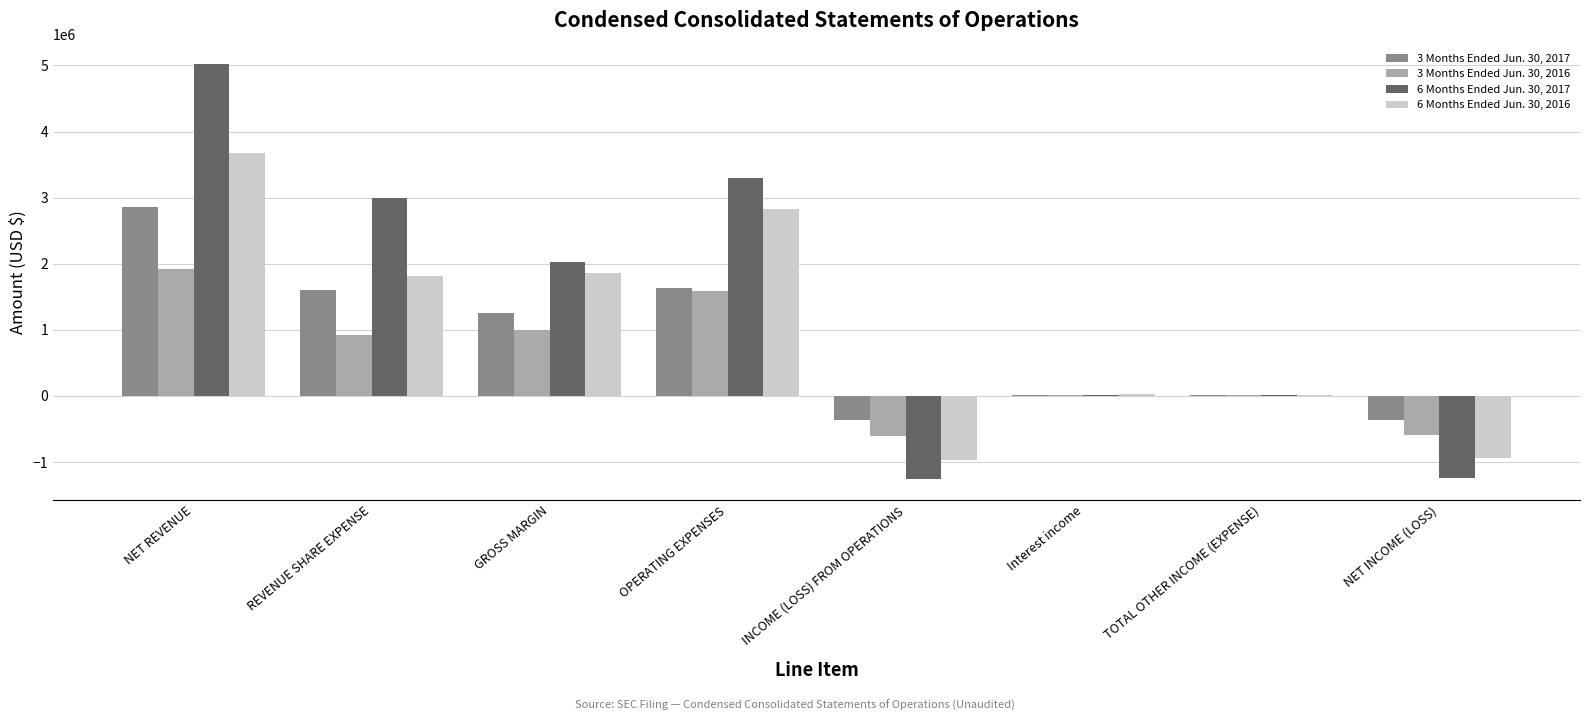

Are the bars grouped side by side (vs. stacked)?

Yes